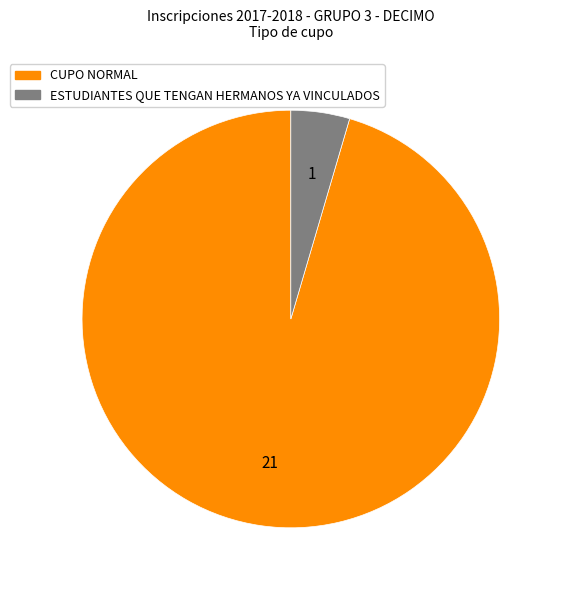

Is the sum of ESTUDIANTES QUE TENGAN HERMANOS YA VINCULADOS and CUPO NORMAL greater than half?

Yes